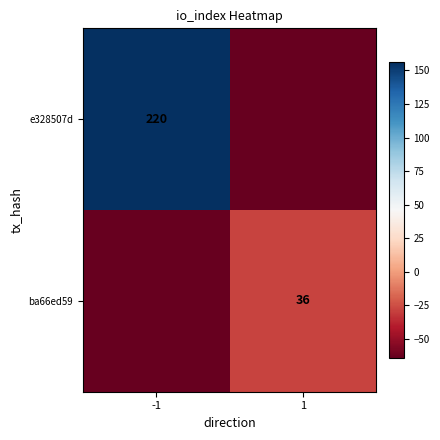

Is it true that e328507d equals 394 at -1?

False